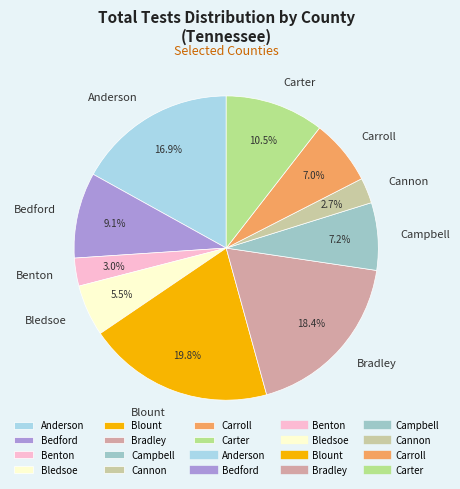

Combined, do Campbell and Carroll account for over 50%?

No